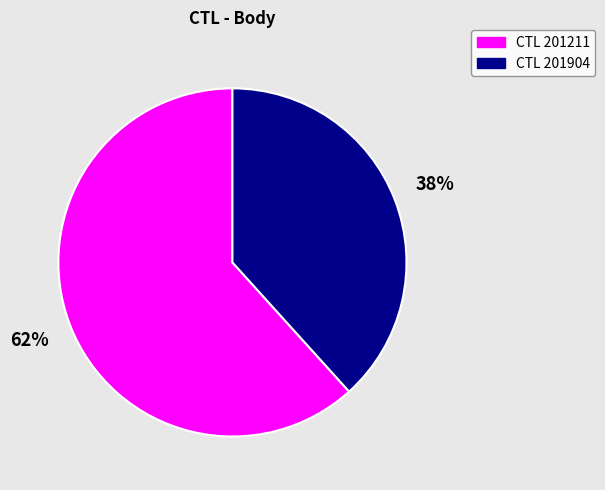

What percentage is the CTL 201211 slice, to the nearest percent?

62%